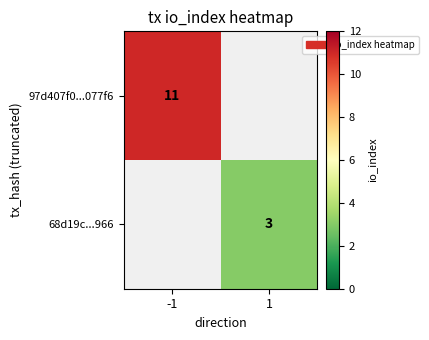

Which label corresponds to the smallest value in the chart?

1